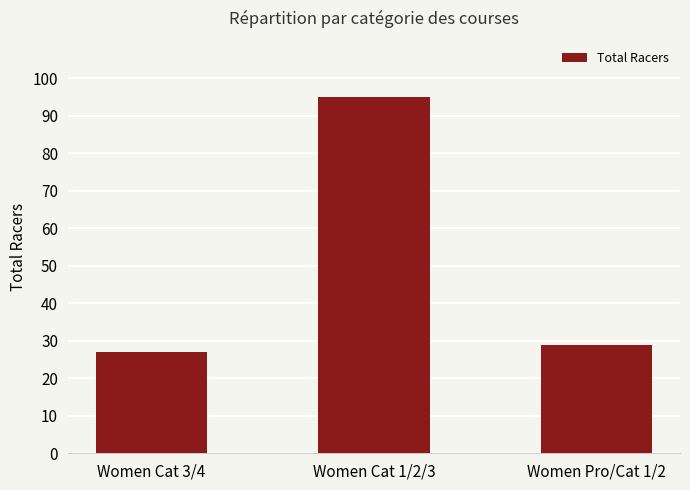

What is the change in value from Women Cat 1/2/3 to Women Pro/Cat 1/2?

-66